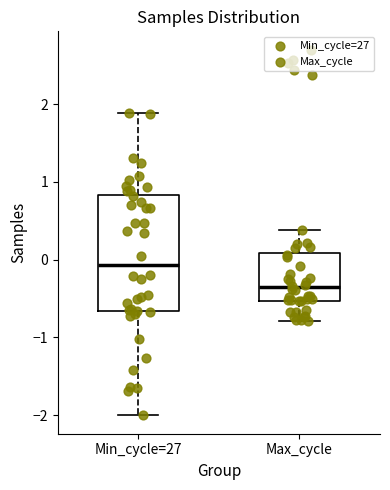

Which box is the tallest, from its lower edge to its upper edge?

Min_cycle=27